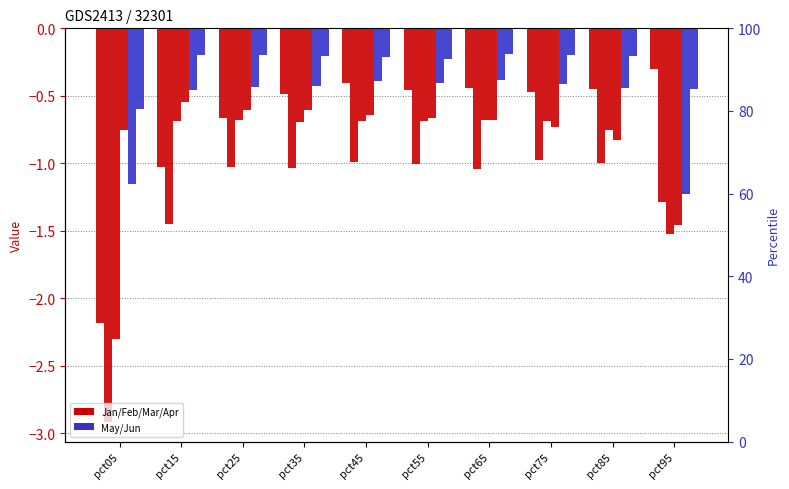

The value of Jan at pct85 is -0.4. True or false?

True